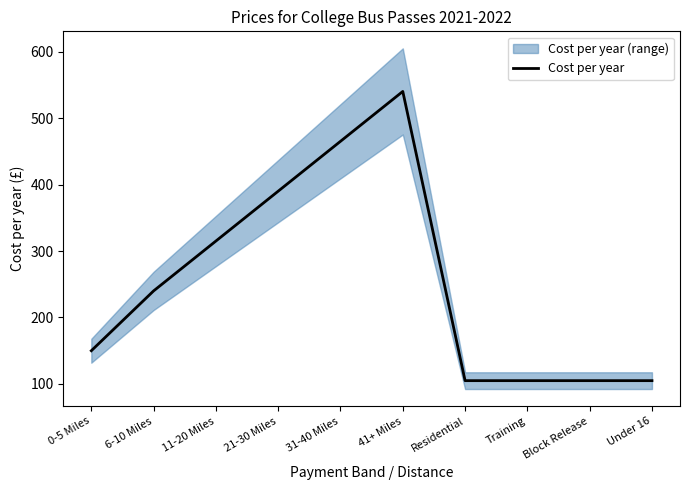

Is this an area chart (filled region under the line)?

No